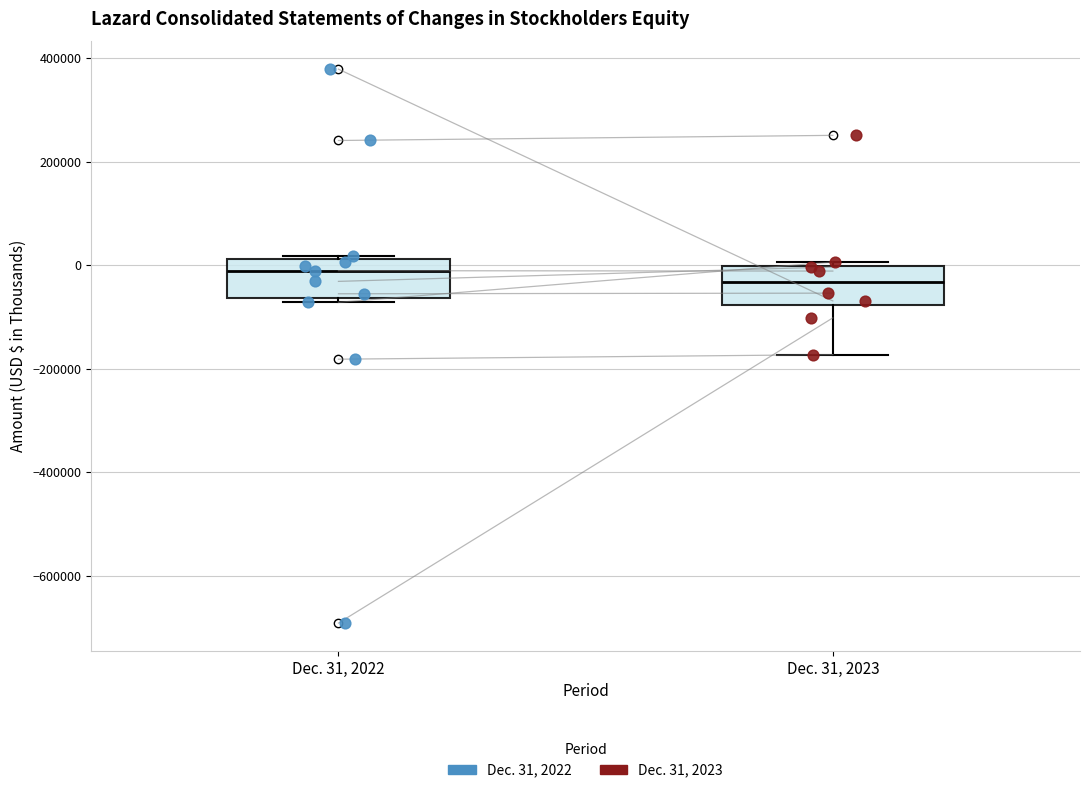

Reading left to right, read every box against the y-axis: the position of its median line, the range the box covers, and the ends of its whiskers. The values are not printed on the chart, so give them approximately, as read against the axis.

Dec. 31, 2022: median -20000, box -60000 to 20000, whiskers -80000 to 20000 (just above the box's upper edge)
Dec. 31, 2023: median -40000, box -80000 to 0, whiskers -180000 to 0 (just above the box's upper edge)